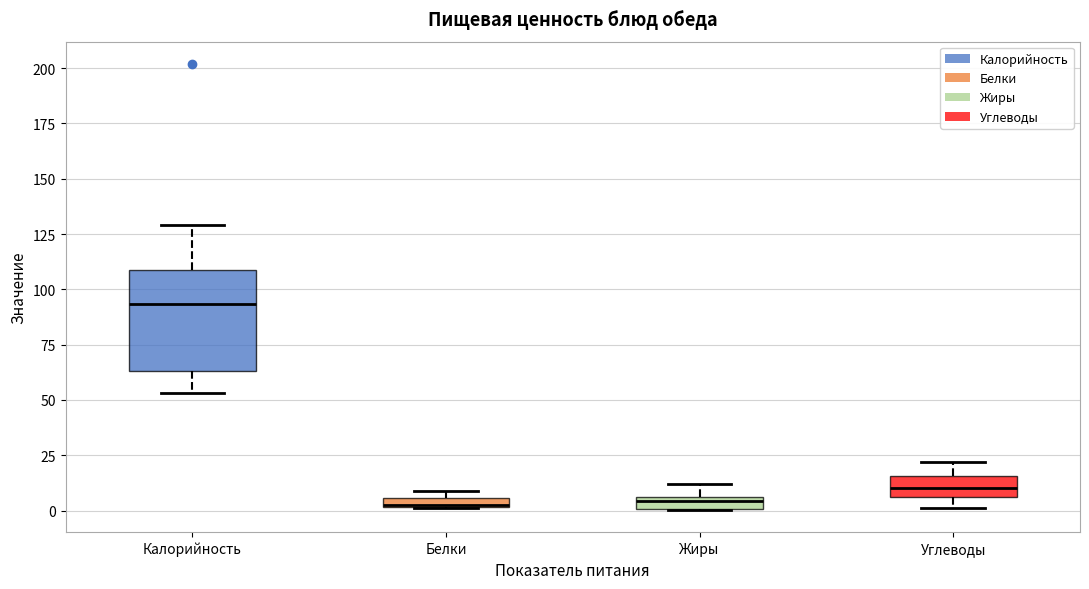

Where is the lower edge of the box for Белки on the y-axis? The values are not printed on the chart, so give them approximately, as read against the axis.

0